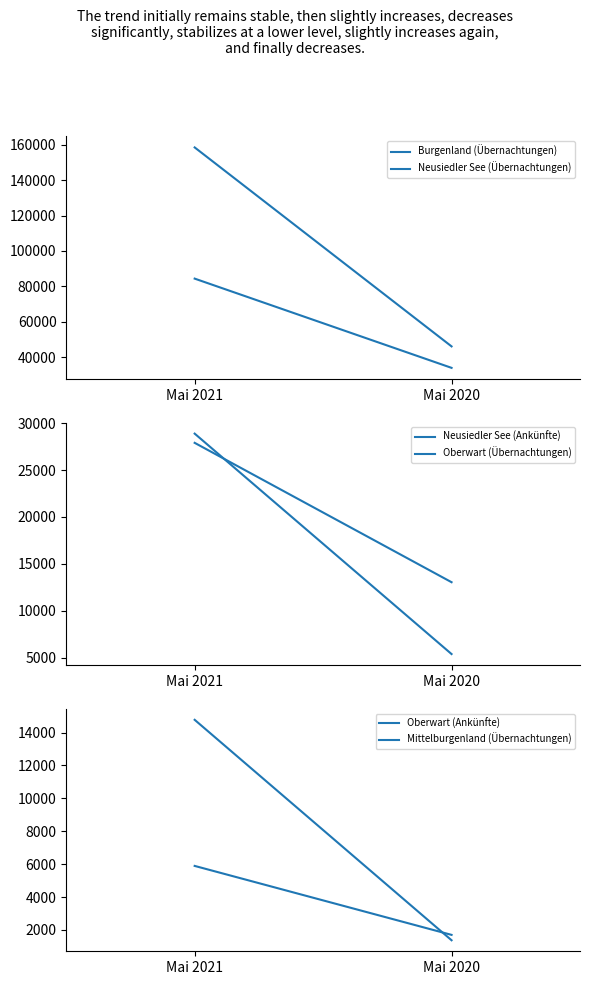

Does the chart have visible grid lines?

No